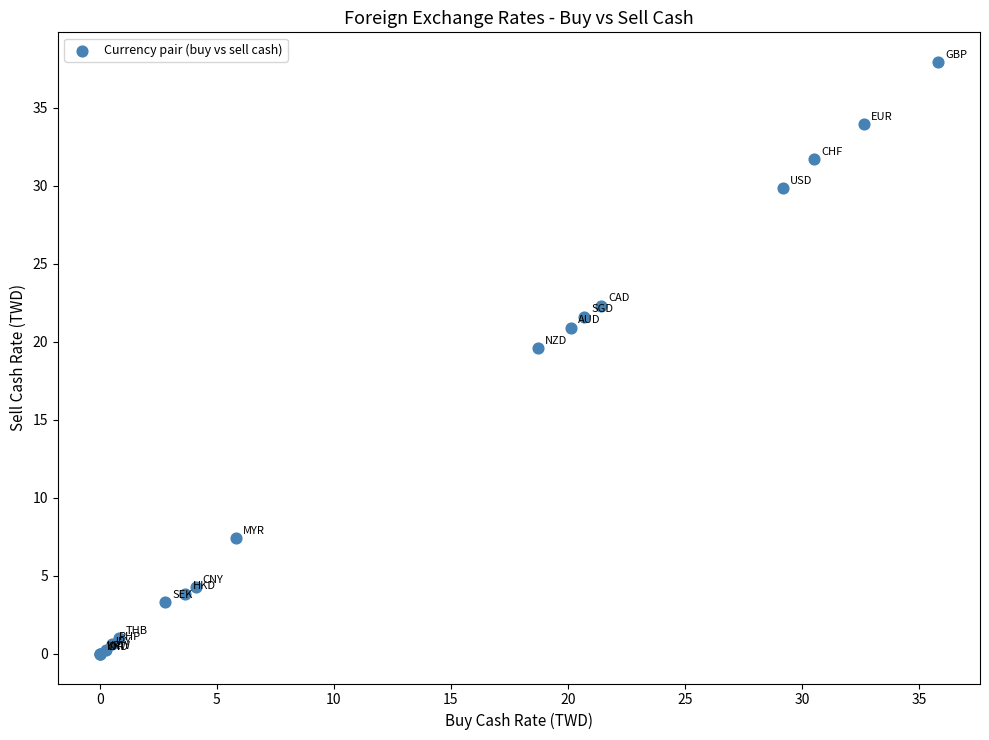

What Y value in the scatter plot is closest to 18?

19.6